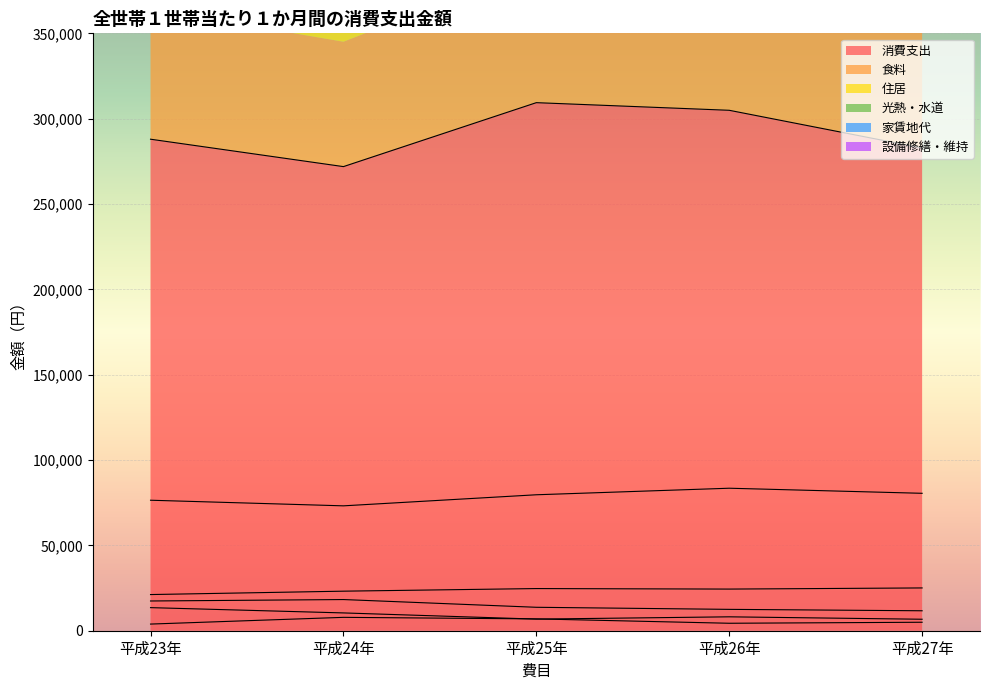

Is it true that 平成24年 equals 18265 at 住居?

True